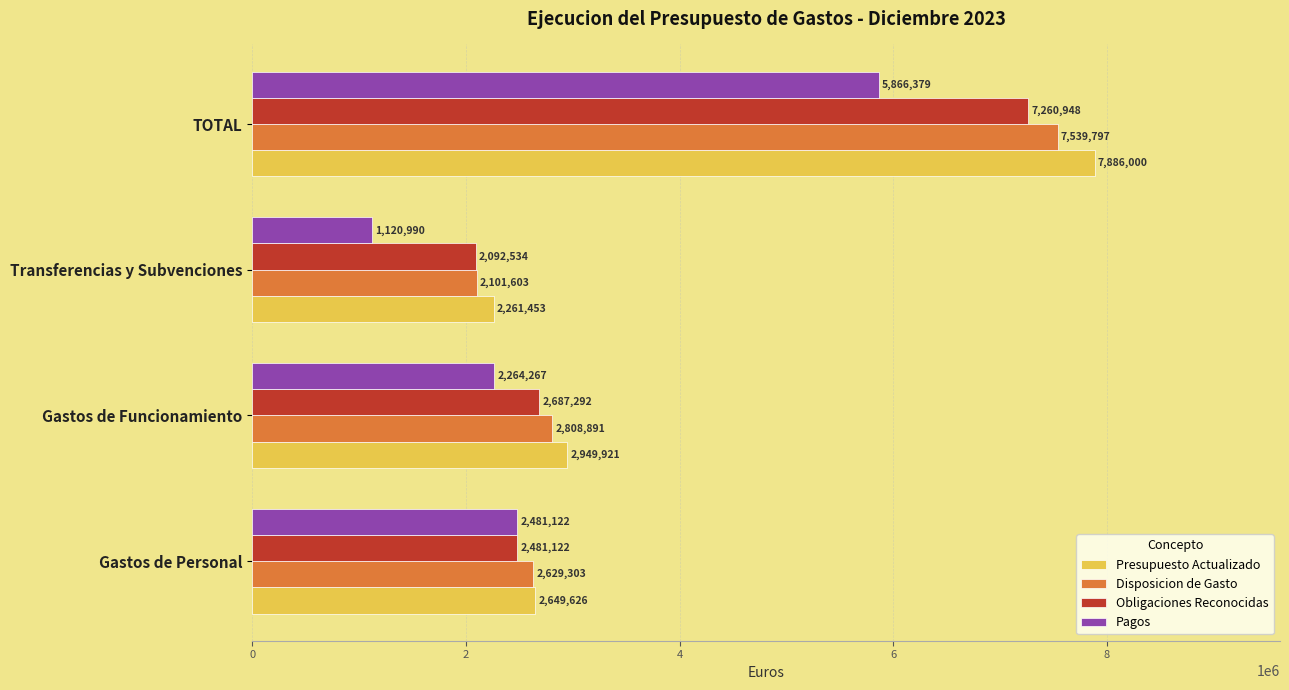

At which category is the sum across all series the highest?

TOTAL